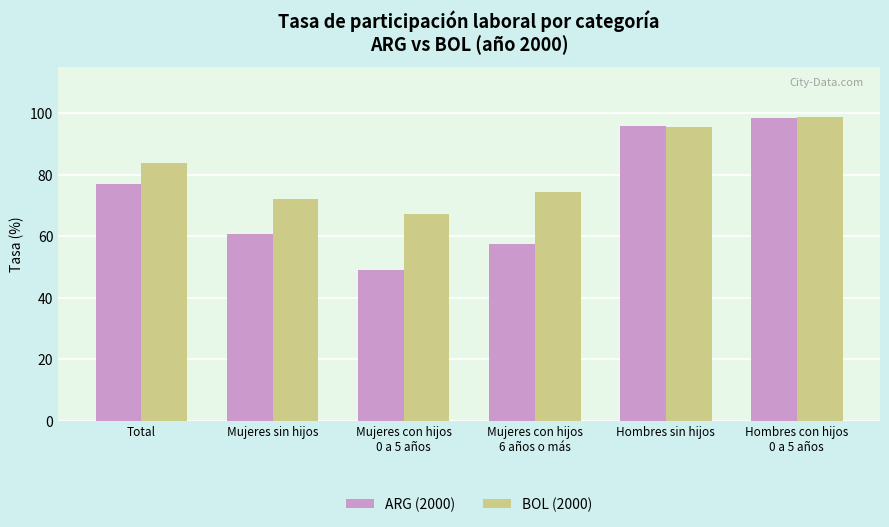

What is the difference between the maximum and minimum values in the ARG (2000) series?

49.5